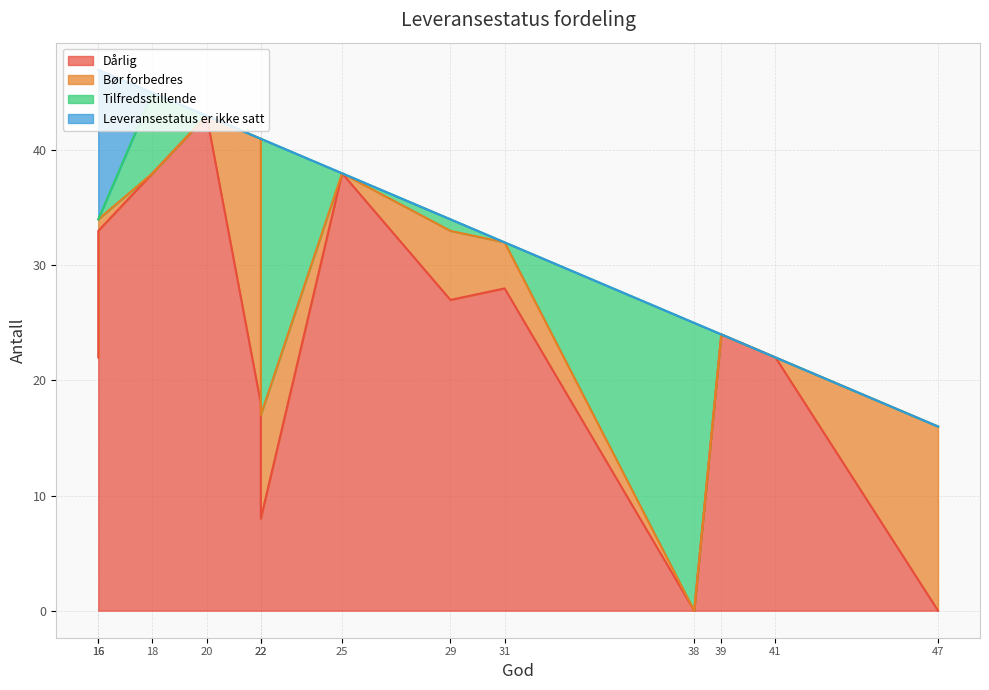

Does the chart have visible grid lines?

Yes